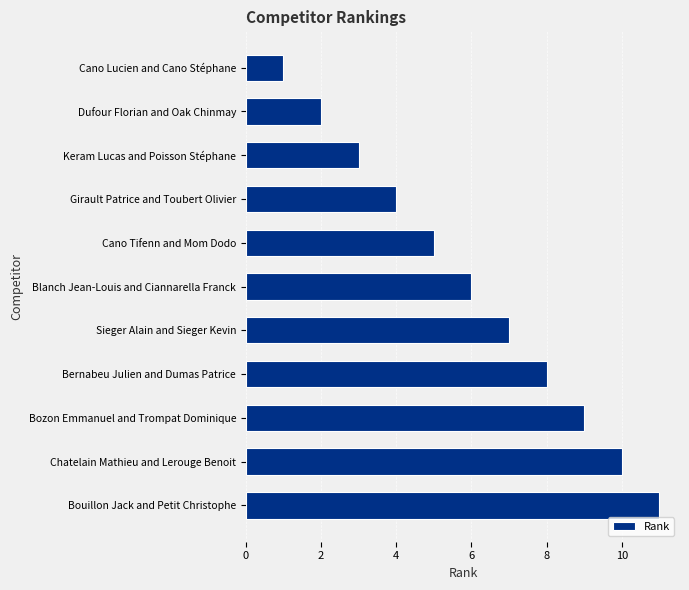

What is the label of the 2nd bar from the top?

Dufour Florian and Oak Chinmay